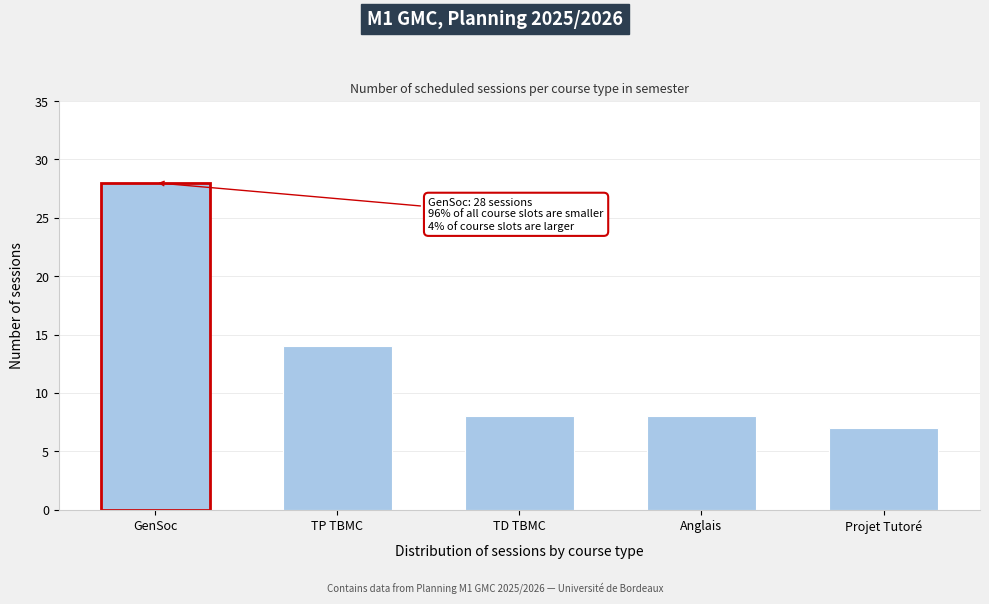

Reading left to right, list all the values displayed in this chart.

28	14	8	8	7